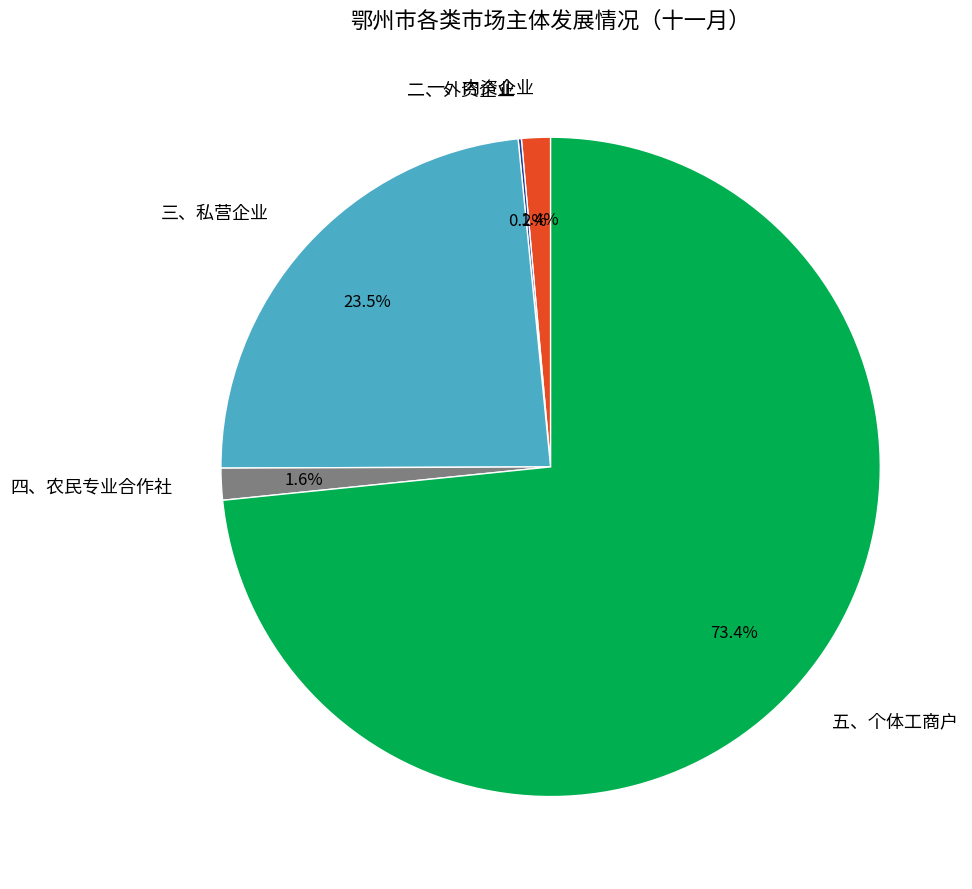

How much of the chart is everything except 四、农民专业合作社?

98.4%